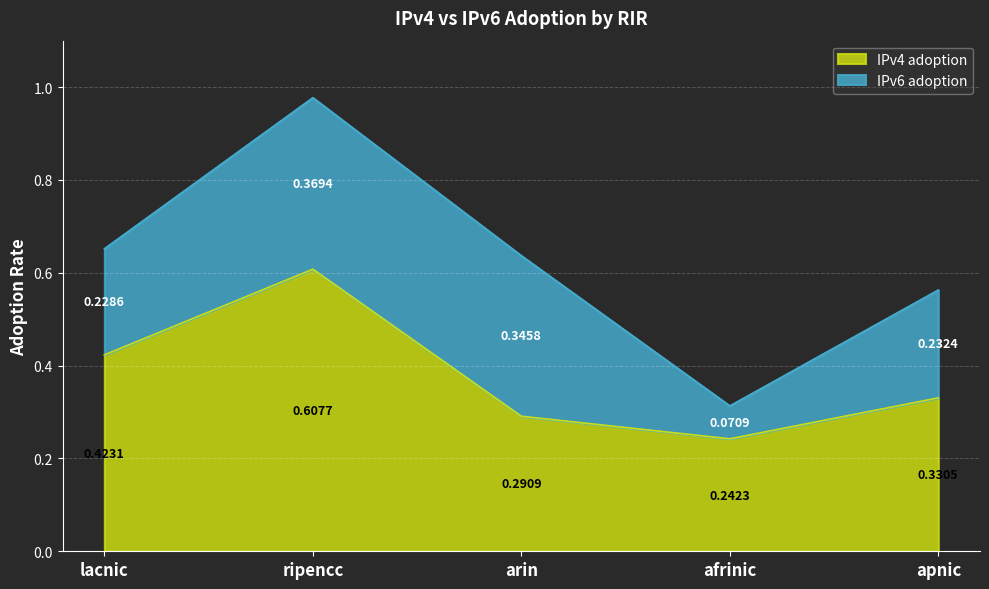

How many lines are shown in the chart?

2